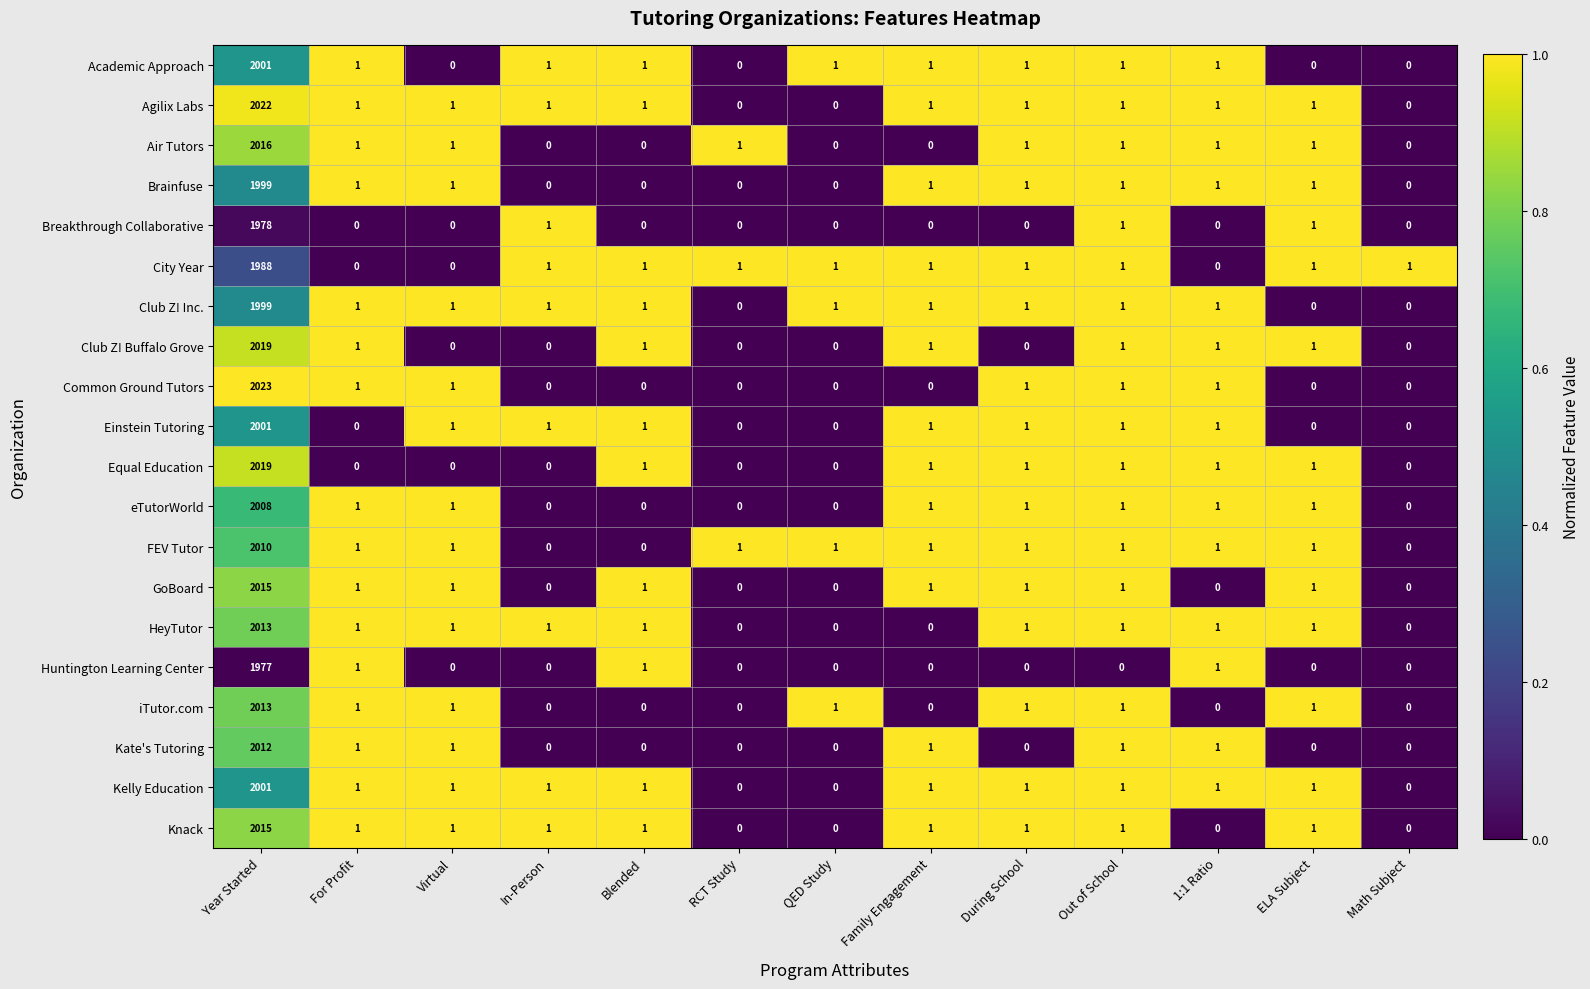

How many categories are shown in the chart?

13